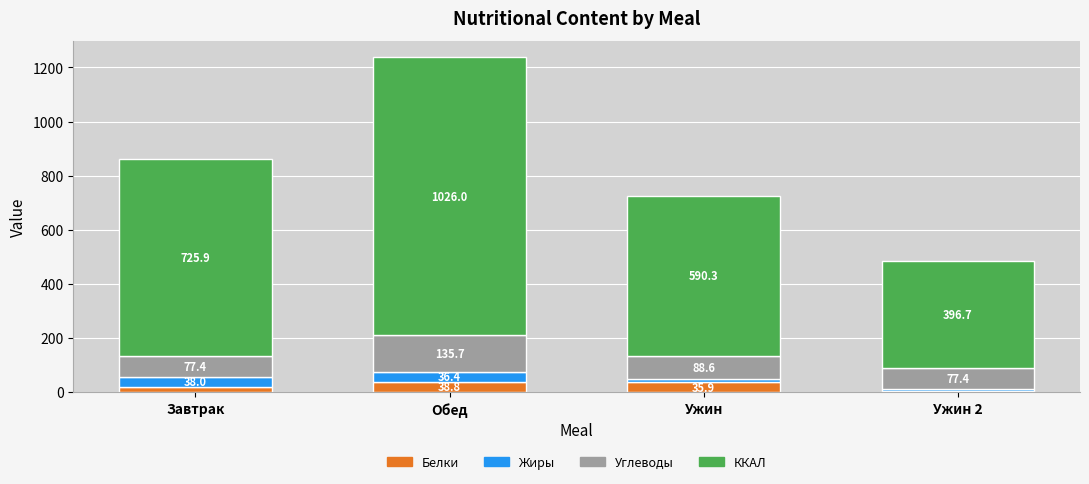

Rank the categories by Белки value from lowest to highest.

Ужин 2, Завтрак, Ужин, Обед